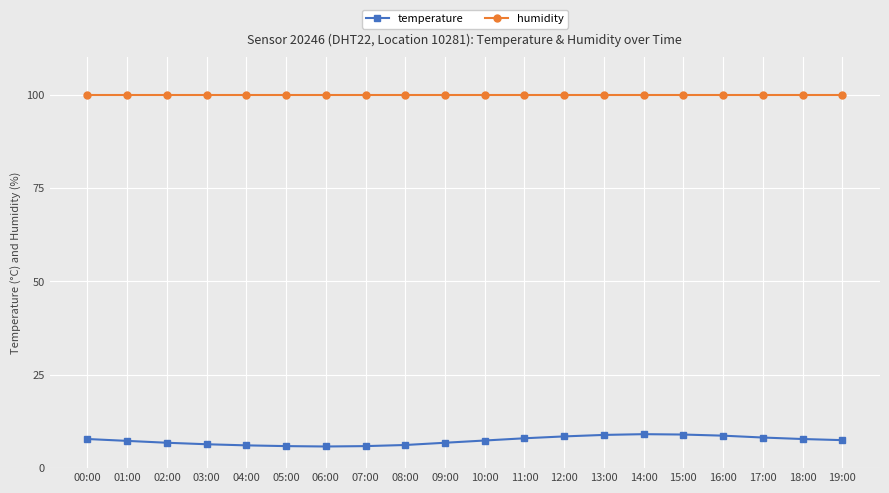

How many distinct data groups are displayed?

2